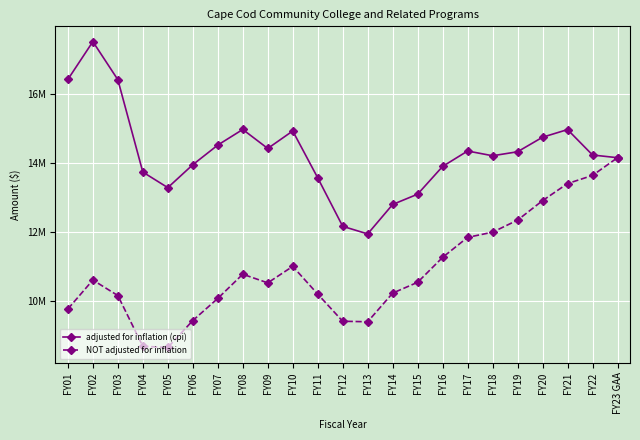

What are all the series names shown in the legend?

adjusted for inflation (cpi), NOT adjusted for inflation